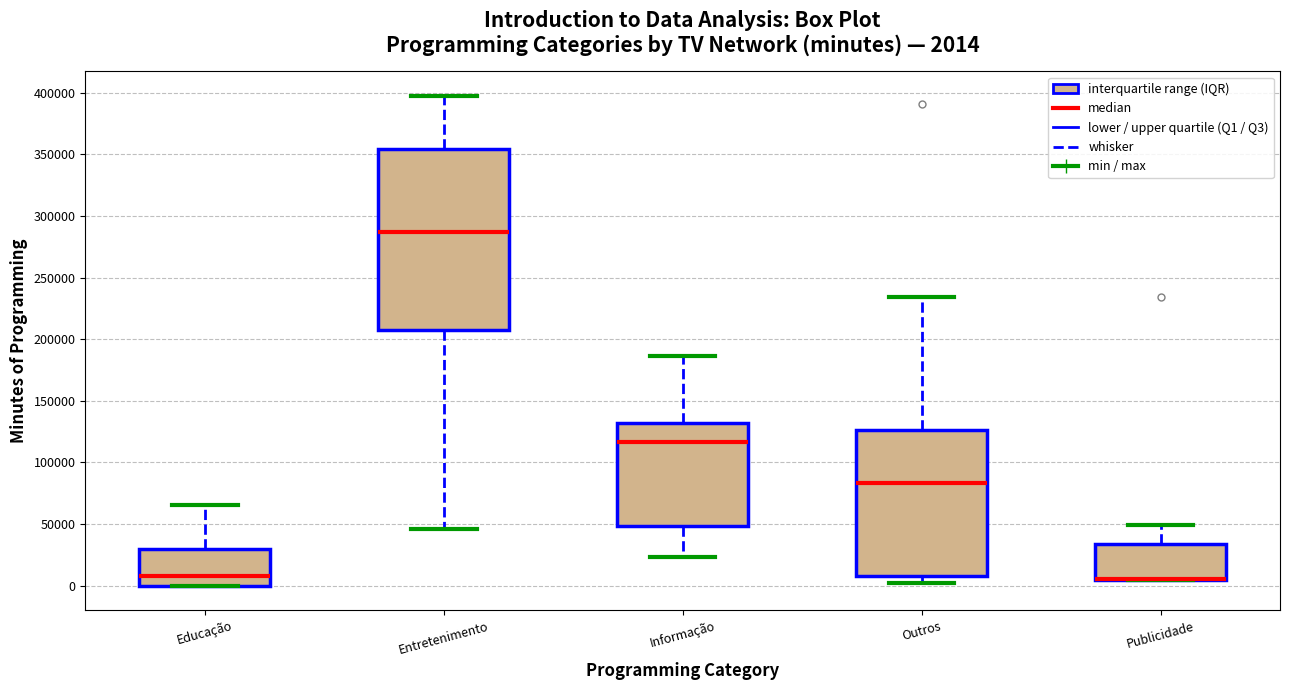

Comparing the boxes themselves (not the whiskers), which one is the tallest?

Entretenimento